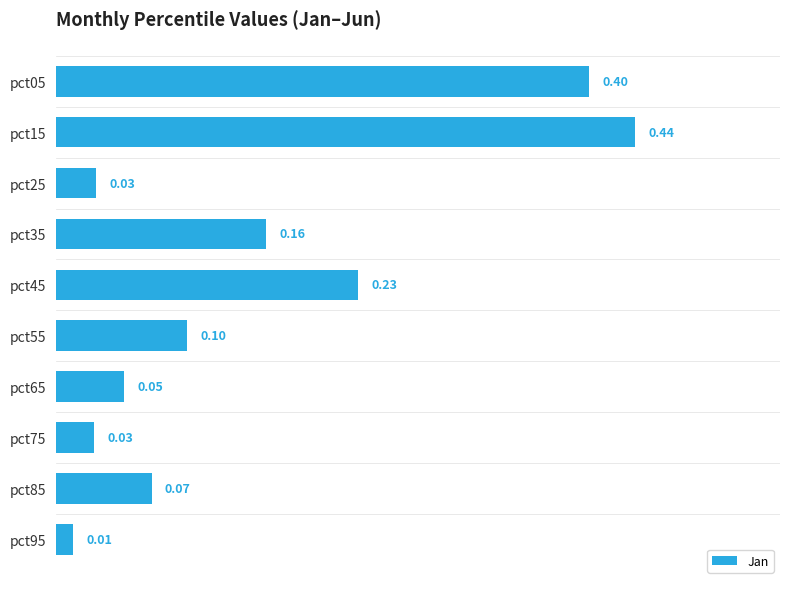

Between pct55 and pct25, which is larger?

pct55